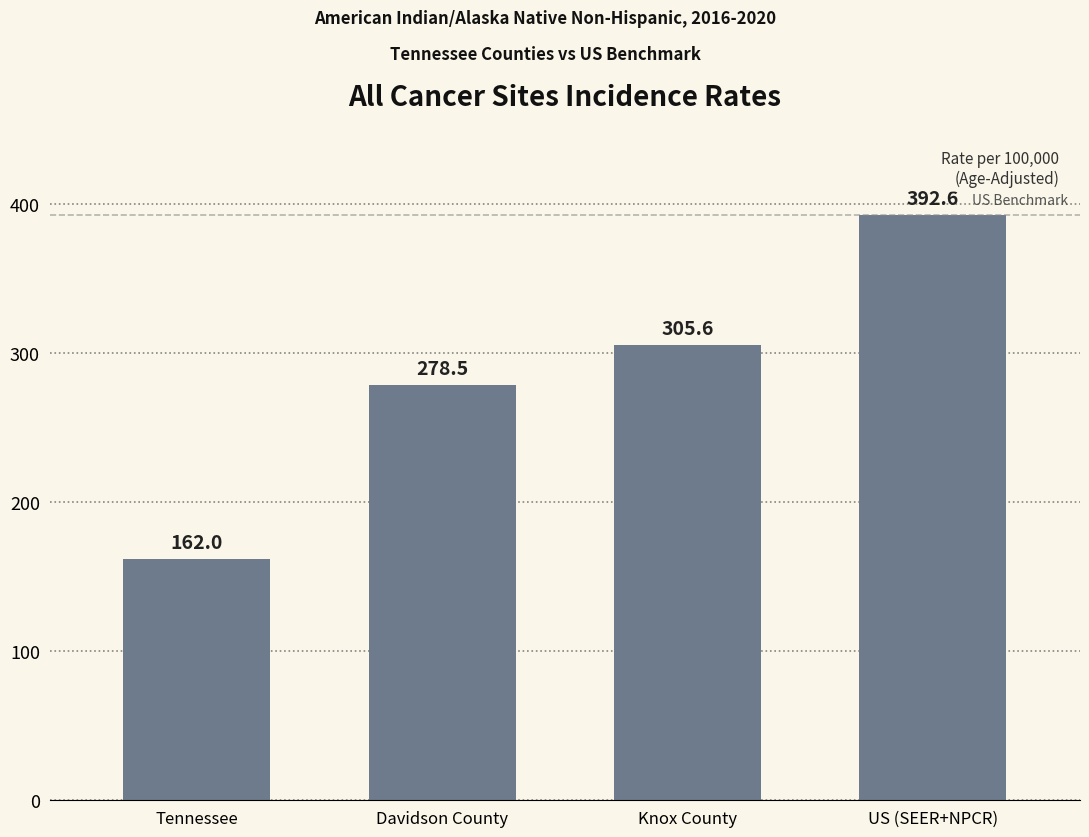

How many data points are less than 305?

2